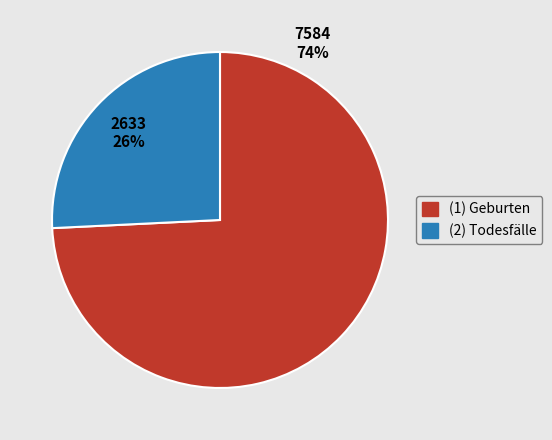

Combined, do (2) Todesfälle and (1) Geburten account for over 50%?

Yes